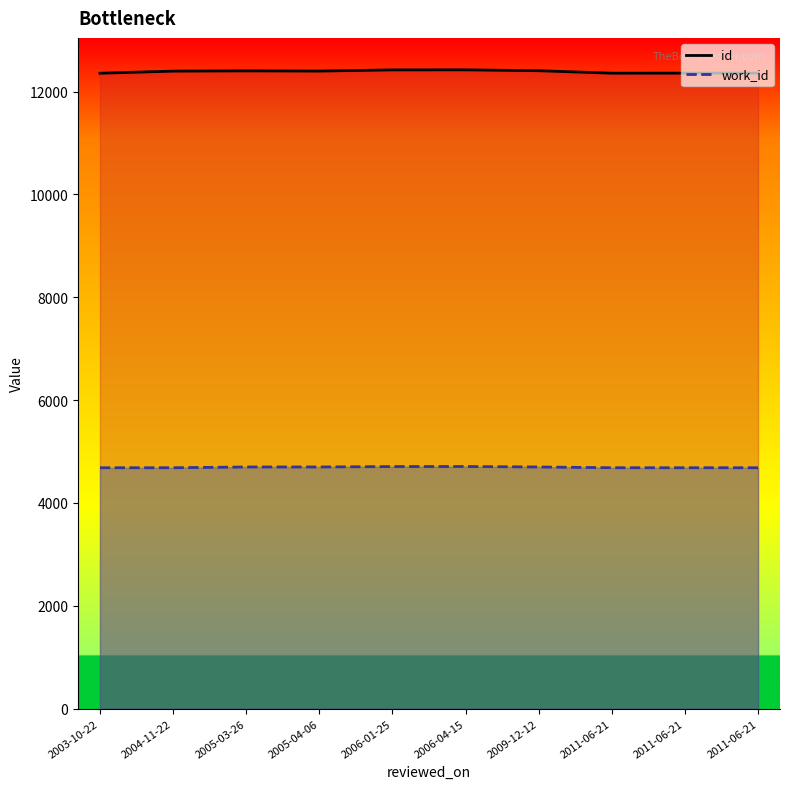

What is the sum of all work_id values?

46942